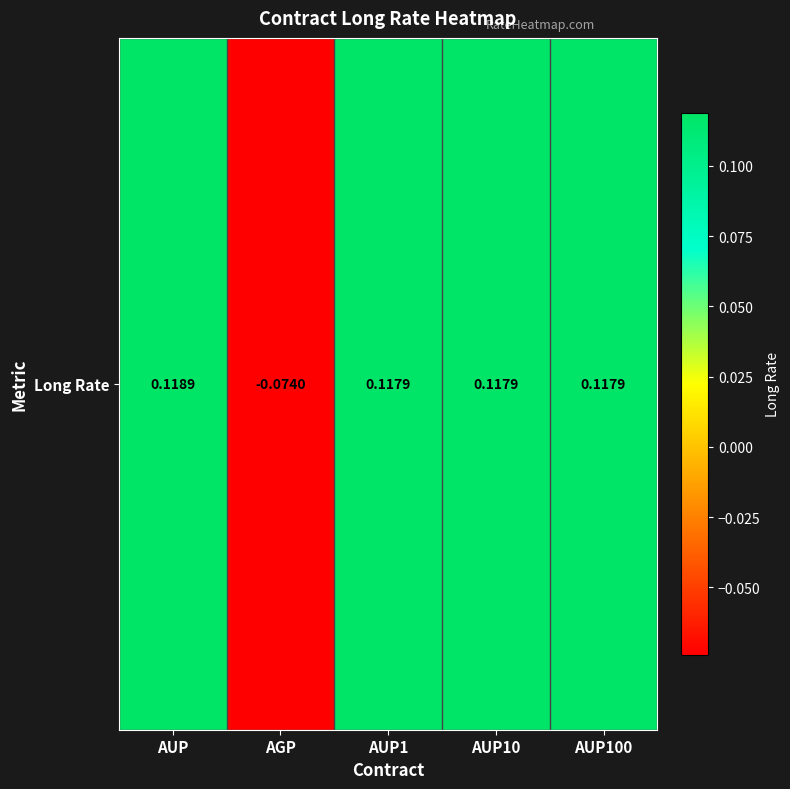

Is it true that the value at AUP1 is 0.1?

True